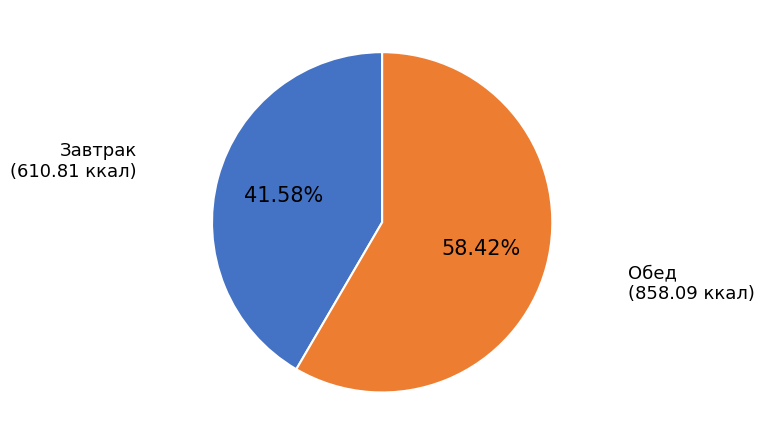

How many segments does this pie chart have?

2